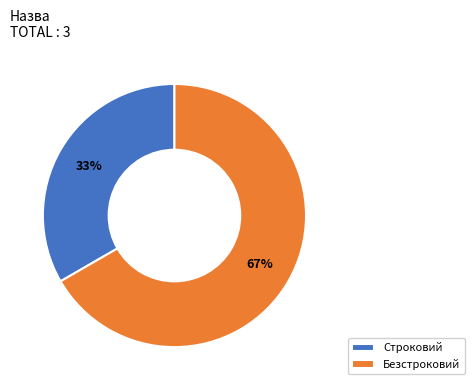

Which category has the smallest portion of the pie?

Строковий